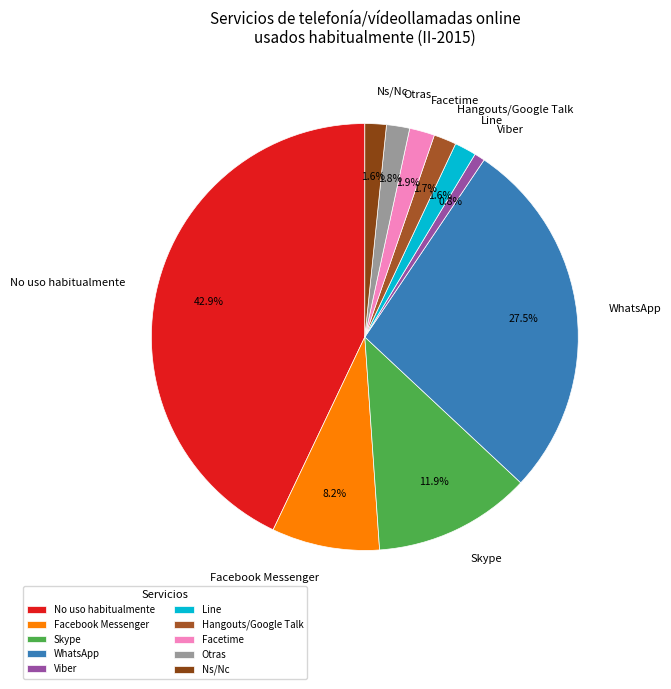

What percentage is the Line slice, to the nearest percent?

2%